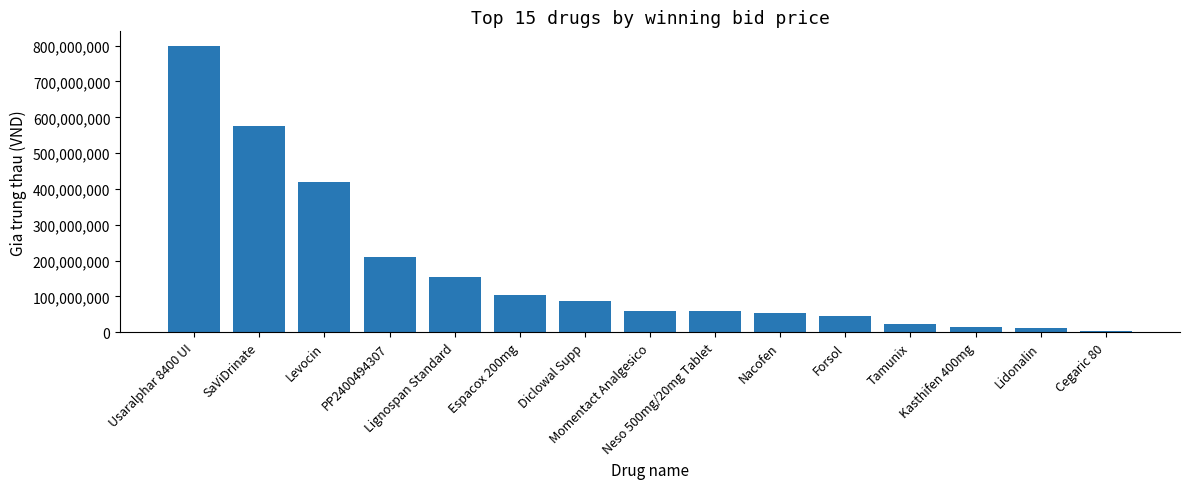

What is the difference between the second highest and second lowest values?

561770000